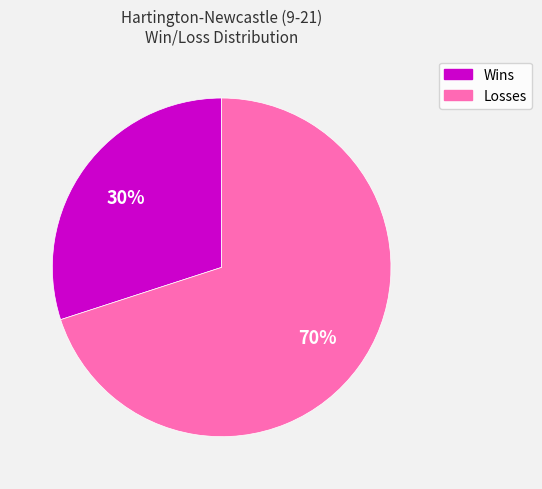

How many slices are in this pie chart?

2